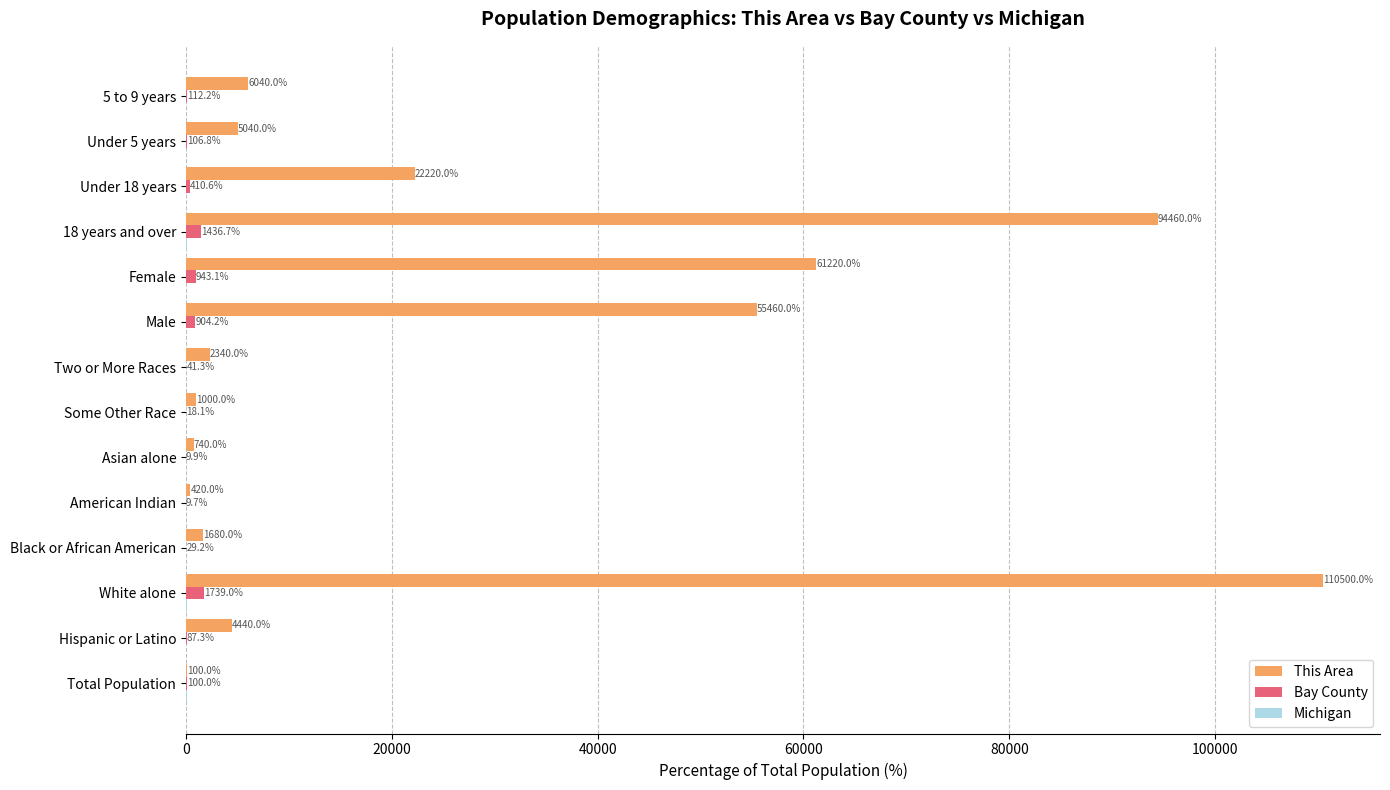

What is the total value across all series at Total Population?

300.0